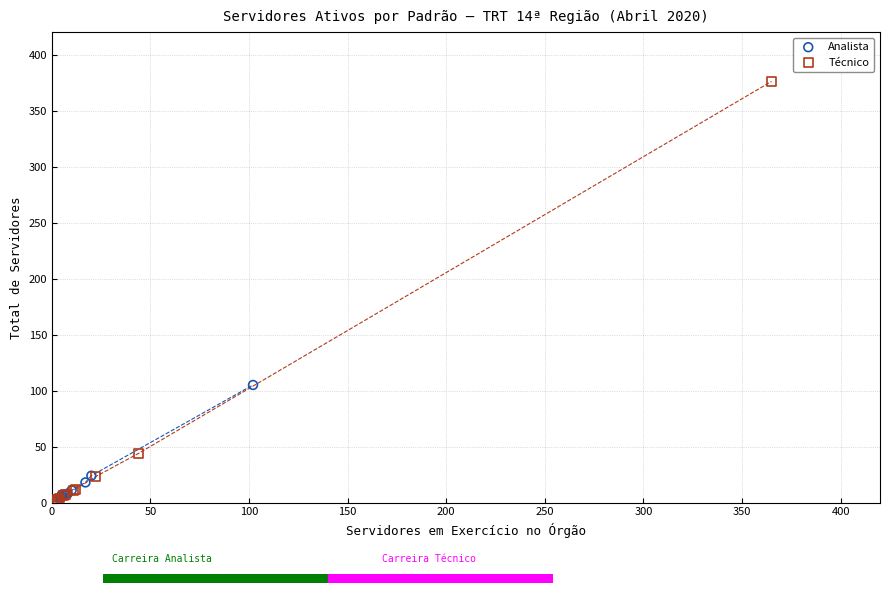

Which series has the largest Y range (max minus min)?

Técnico